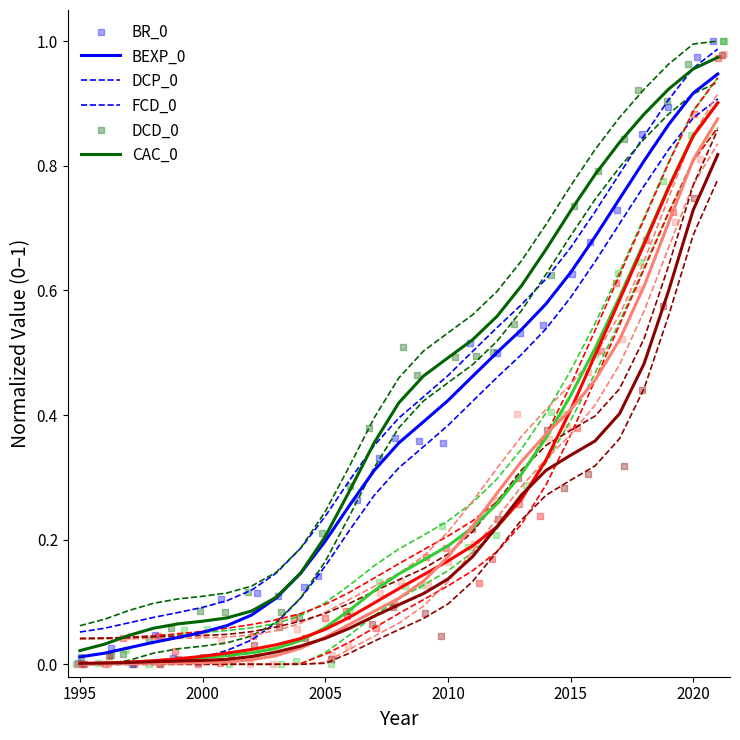

Which series has the widest spread of Y values?

BEXP_0